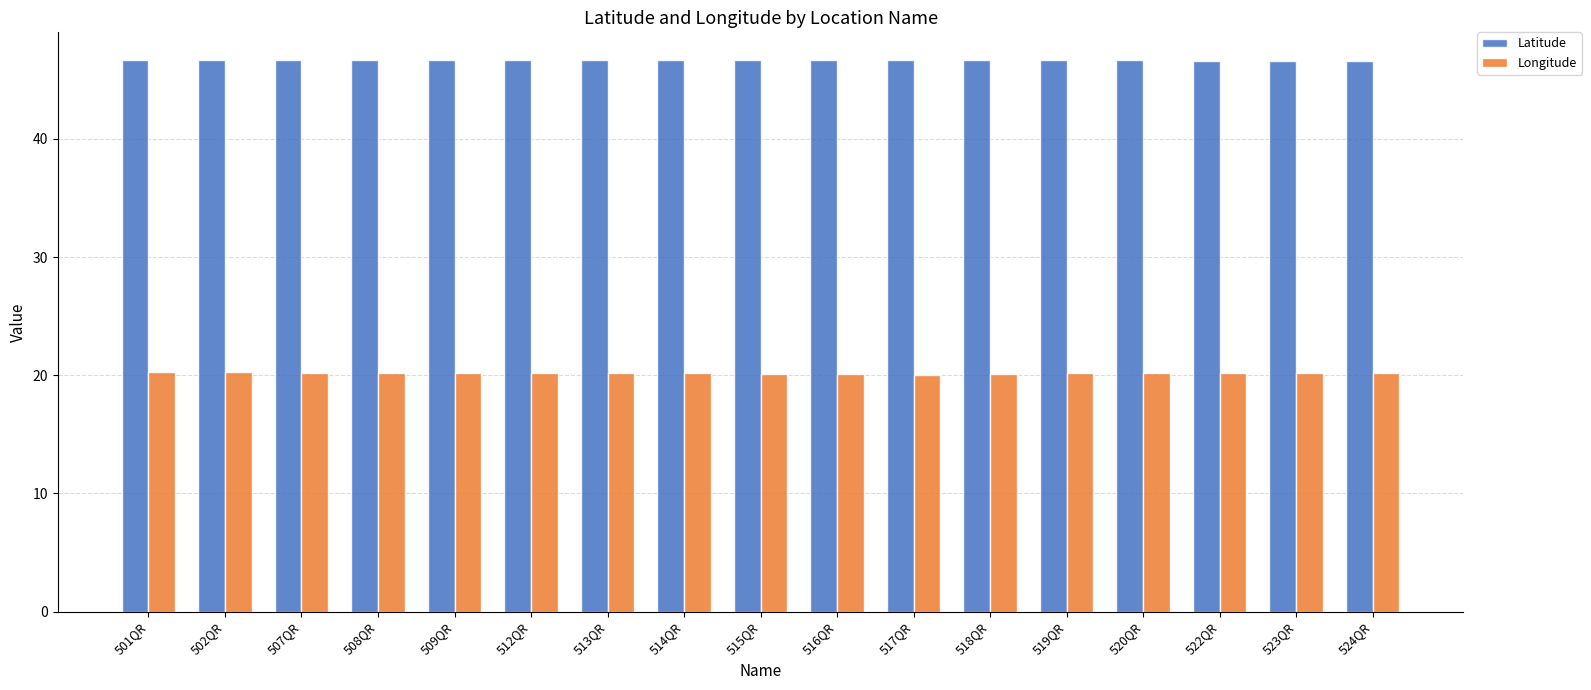

What is the label of the 11th bar from the left?

517QR